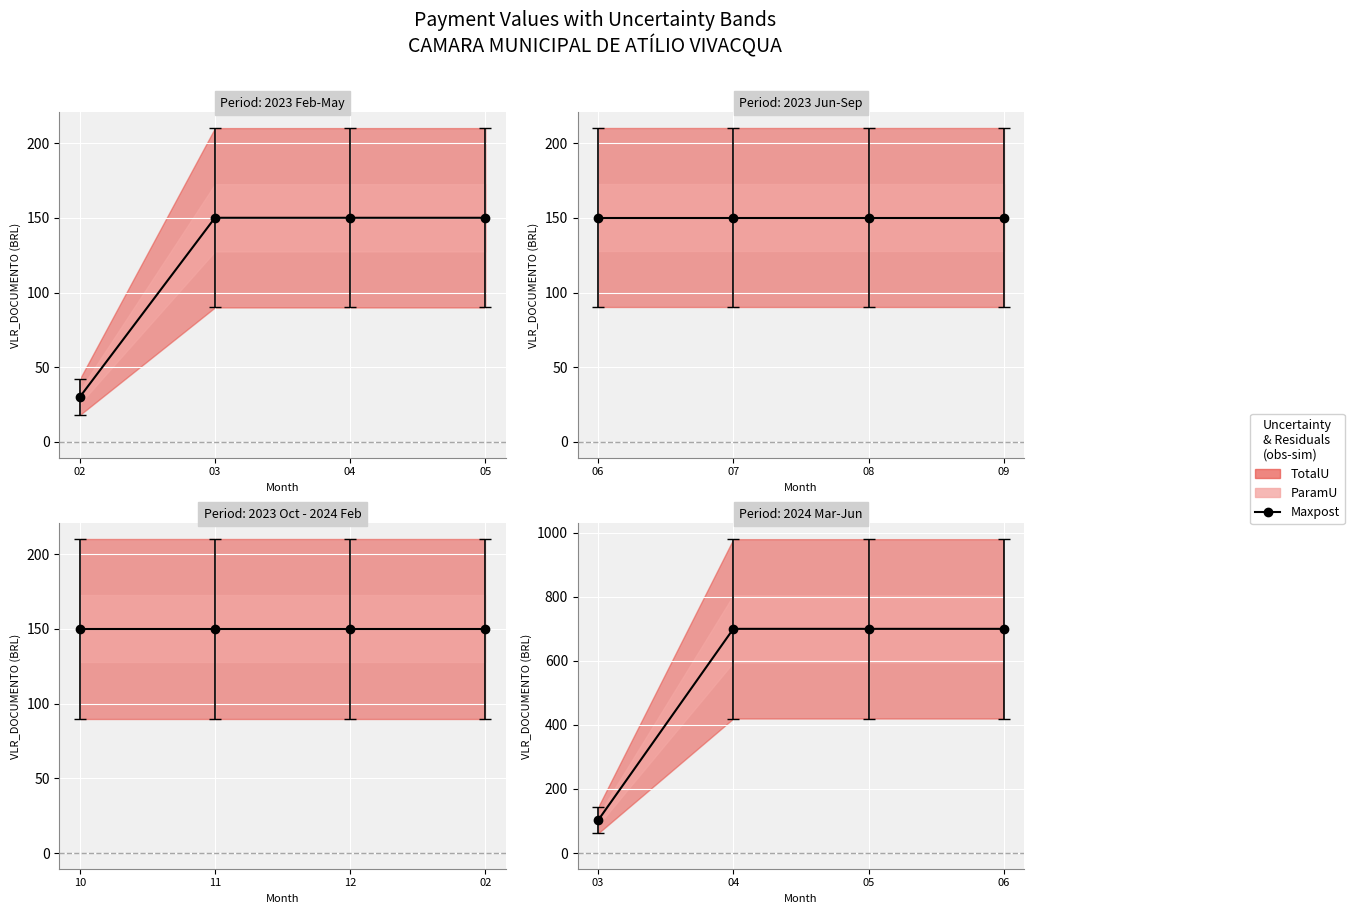

Rank the categories by value from highest to lowest.

04, 05, 06, 03